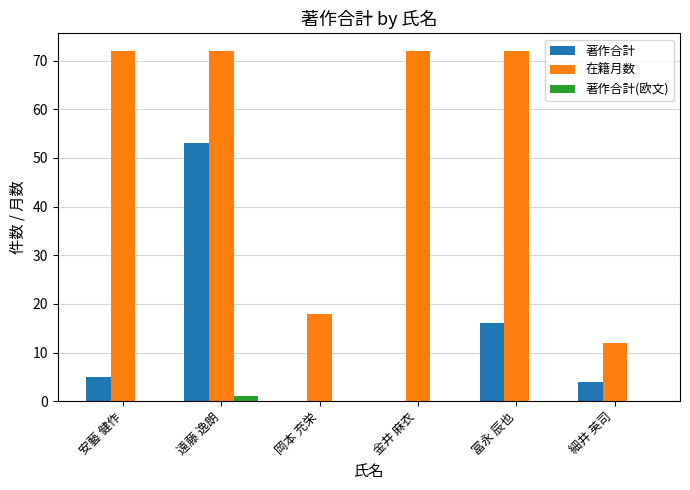

Count the number of data series in this chart.

3